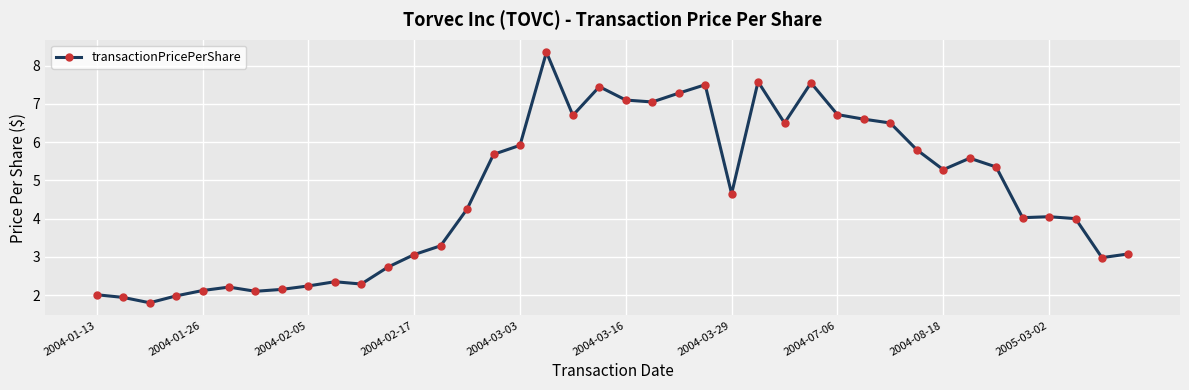

What is the value of the 14th point from the left?

3.3